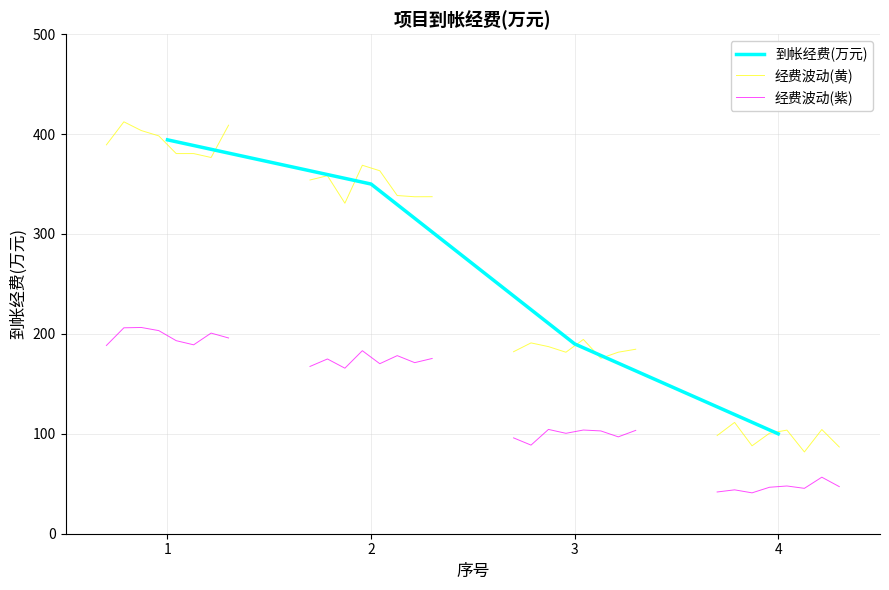

True or false: there are more than 1 points higher than both neighbors.

False